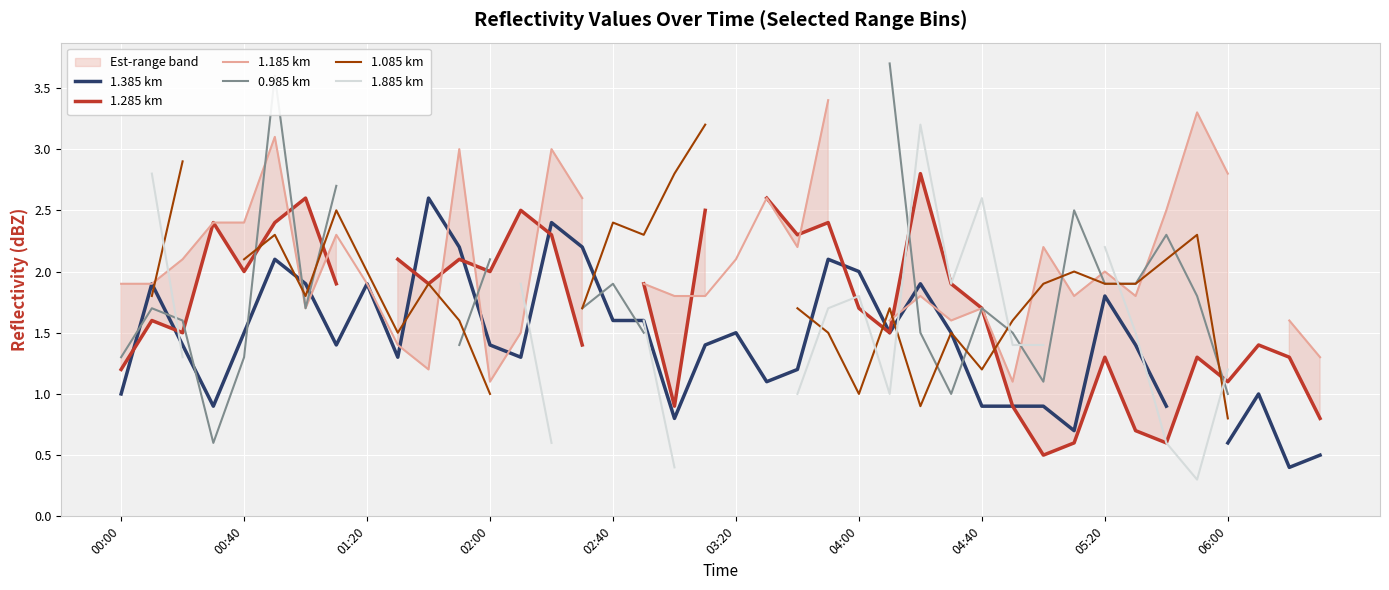

How many positive values does the 1.885 km series have?

24